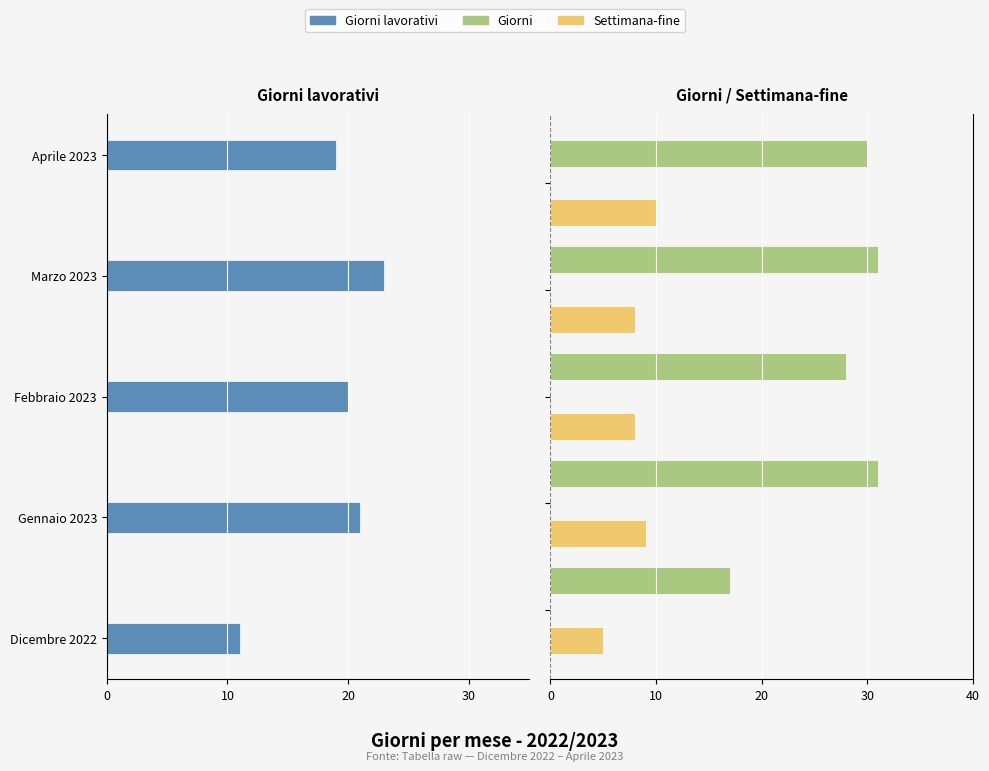

The value of Giorni lavorativi at Gennaio 2023 is -28. True or false?

False